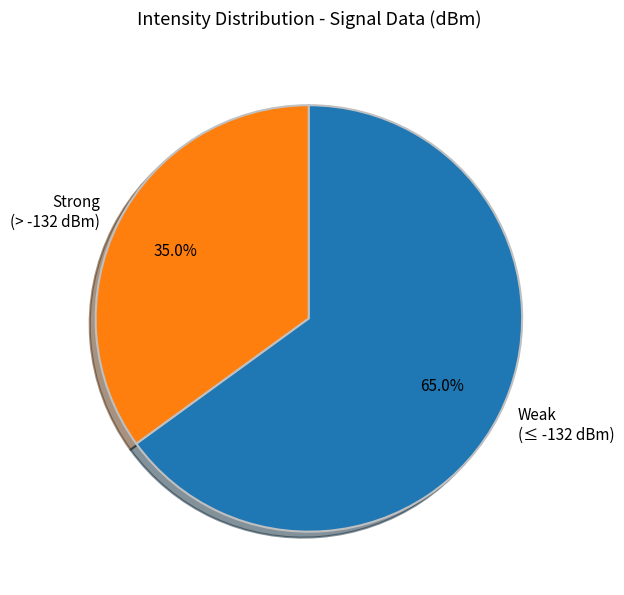

Which has a higher value, Weak (≤ -132 dBm) or Strong (> -132 dBm)?

Weak (≤ -132 dBm)